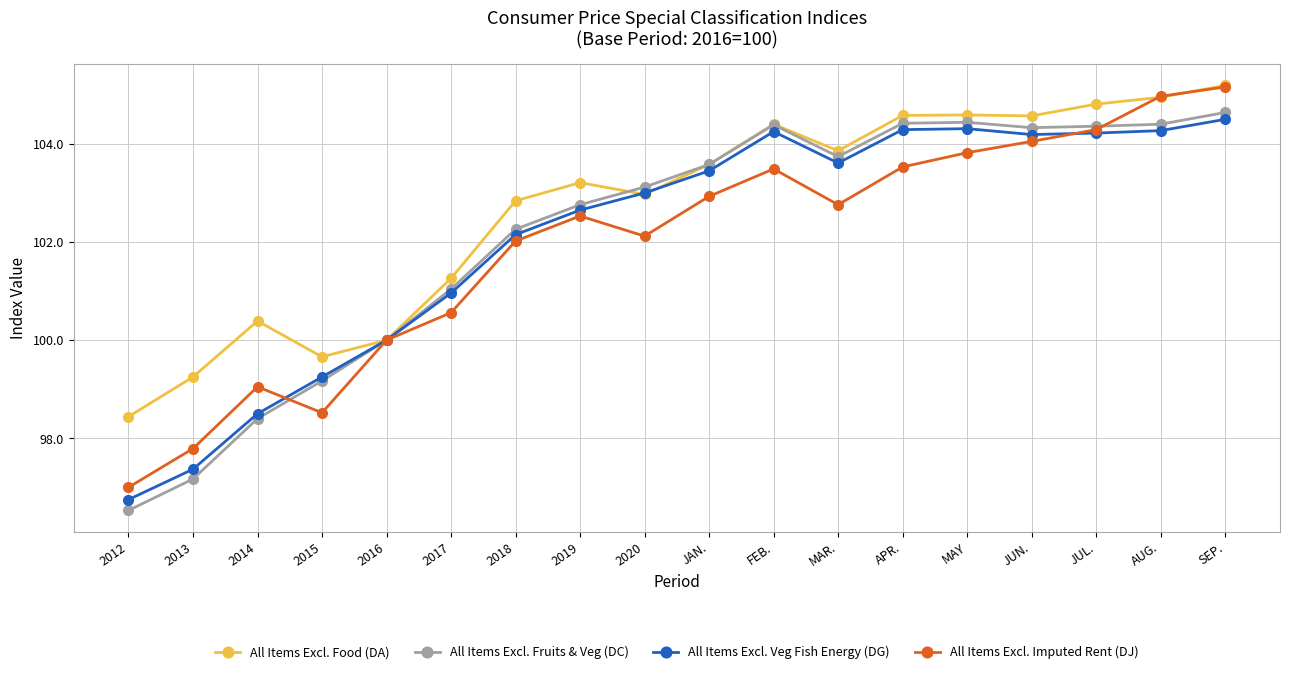

Which series has the largest total across all categories?

All Items Excl. Food (DA)